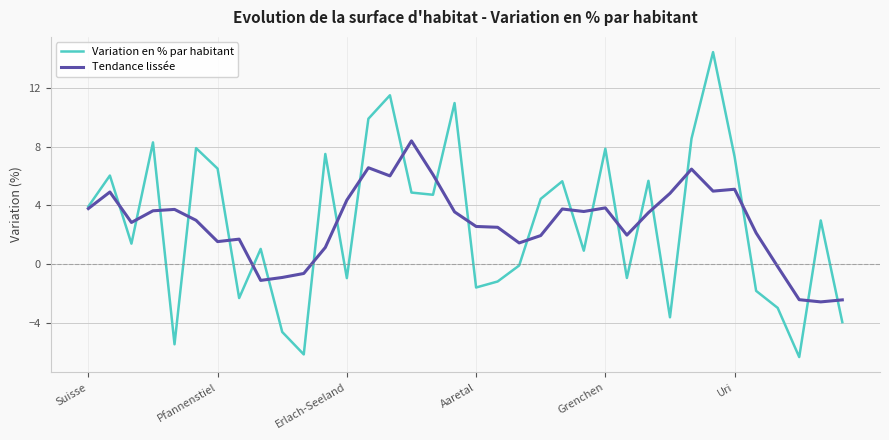

What is the maximum value for Variation en % par habitant?

14.4